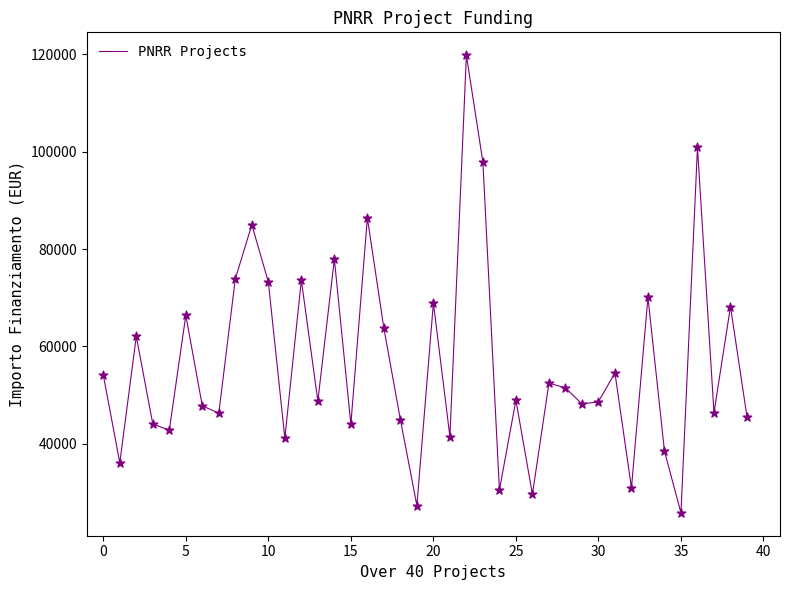

What is the maximum value shown in the chart?

119783.4